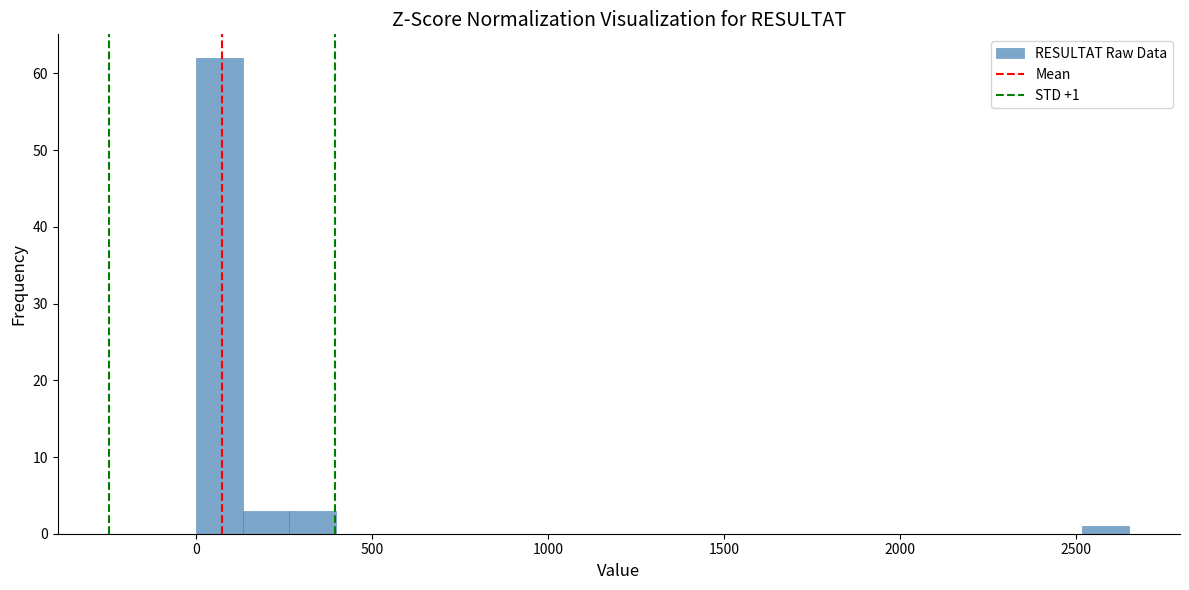

Around what value on the x-axis is the tallest bar? Give the approximate position of its centre, as read against the axis.

50